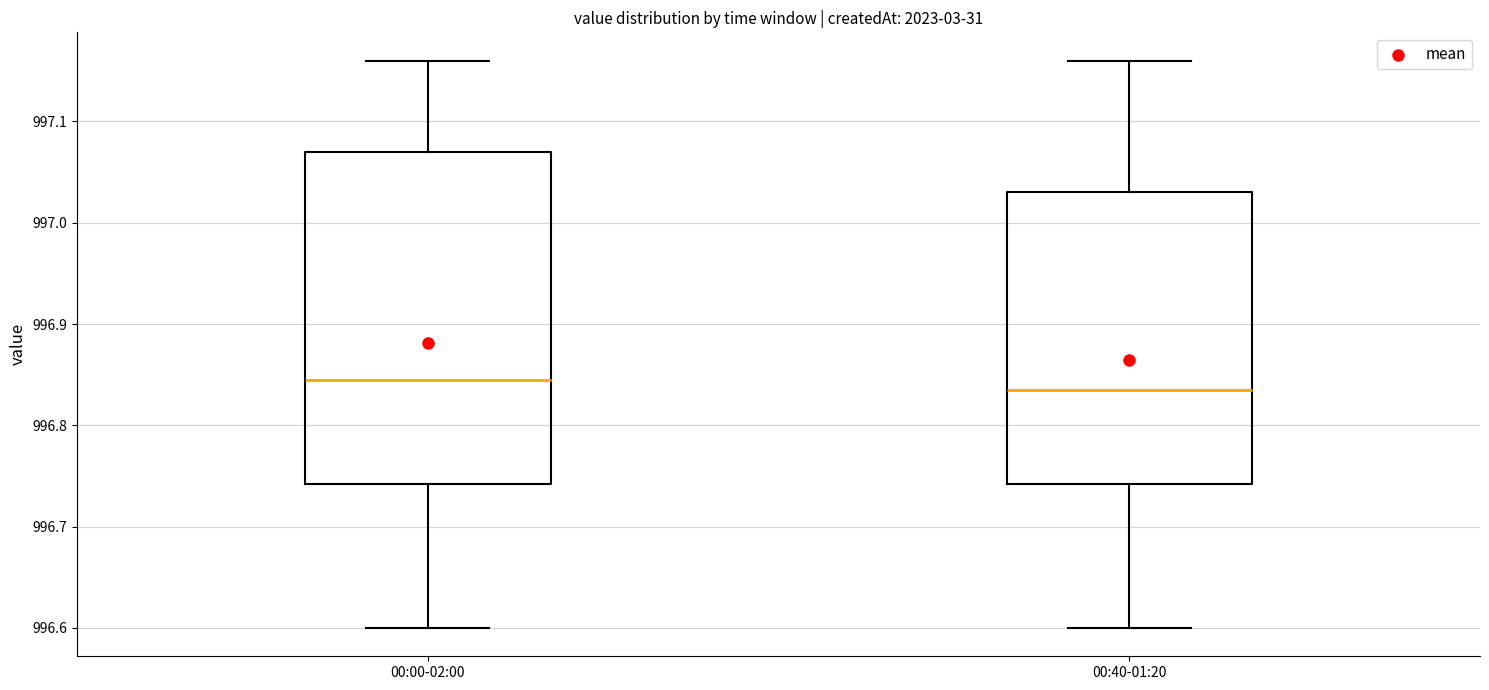

Reading left to right, read every box against the y-axis: the position of its median line, the range the box covers, and the ends of its whiskers. The values are not printed on the chart, so give them approximately, as read against the axis.

00:00-02:00: median 996.85, box 996.74 to 997.07, whiskers 996.60 to 997.16
00:40-01:20: median 996.84, box 996.74 to 997.03, whiskers 996.60 to 997.16